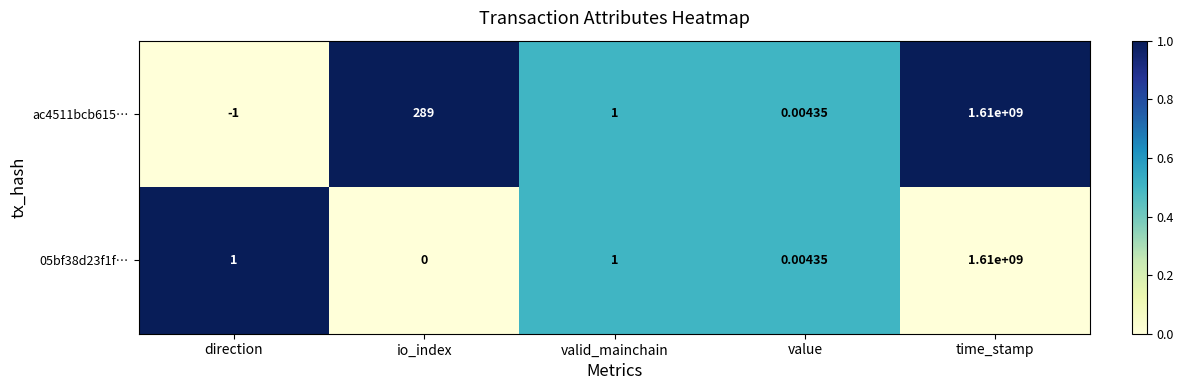

At which label is ac4511bcb615… closest to 804999999?

io_index